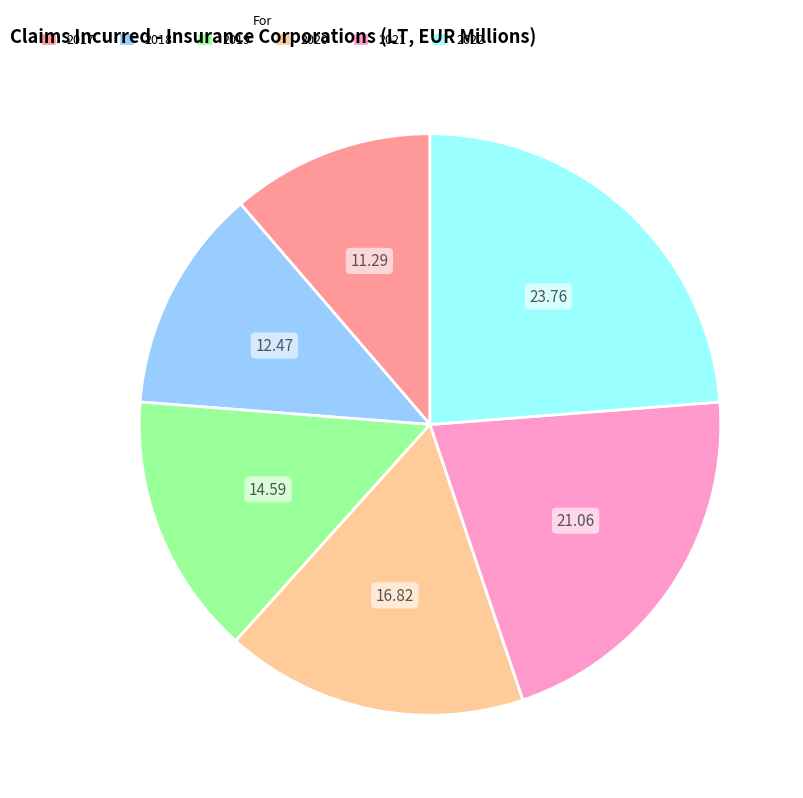

Which slice is the largest?

2022